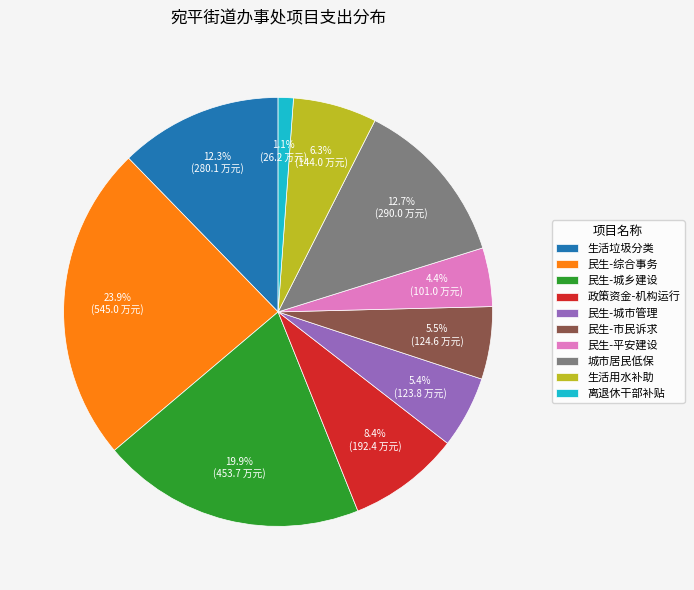

How many segments does this pie chart have?

10